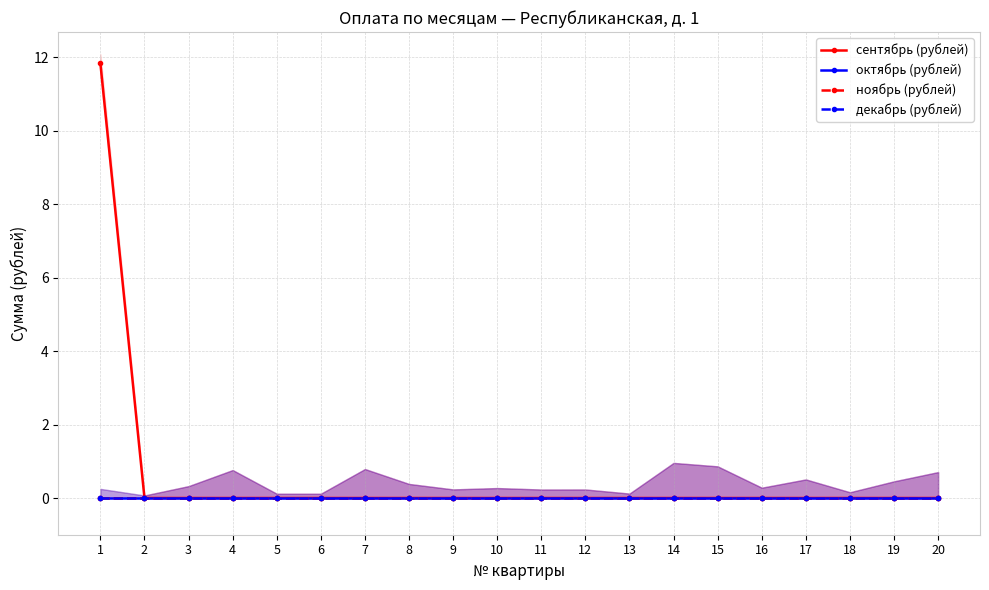

Rank the series by their maximum value, from highest to lowest.

сентябрь (рублей), октябрь (рублей), ноябрь (рублей), декабрь (рублей)